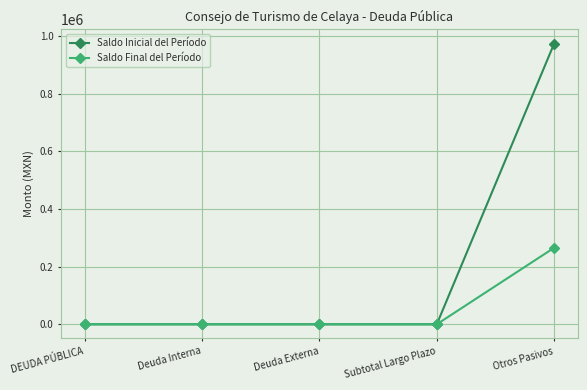

Which series has the largest range (max minus min)?

Saldo Inicial del Período